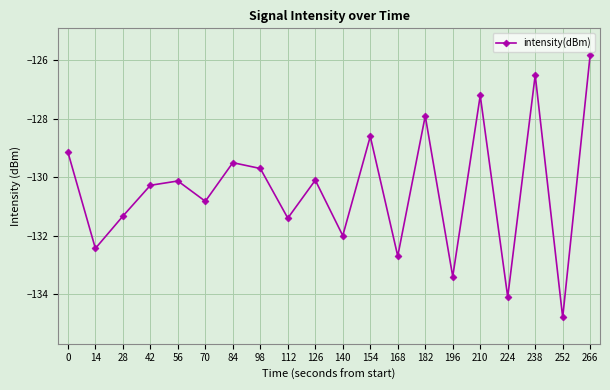

What is the value of the 20th point from the left?

-125.8